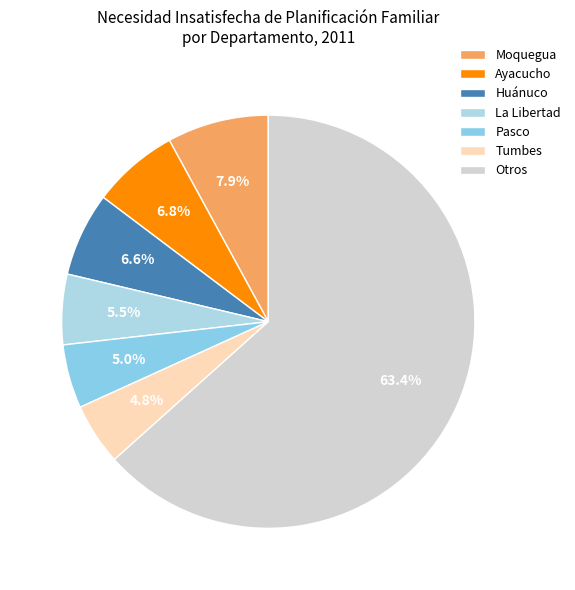

Does Pasco represent more than half of the total?

No